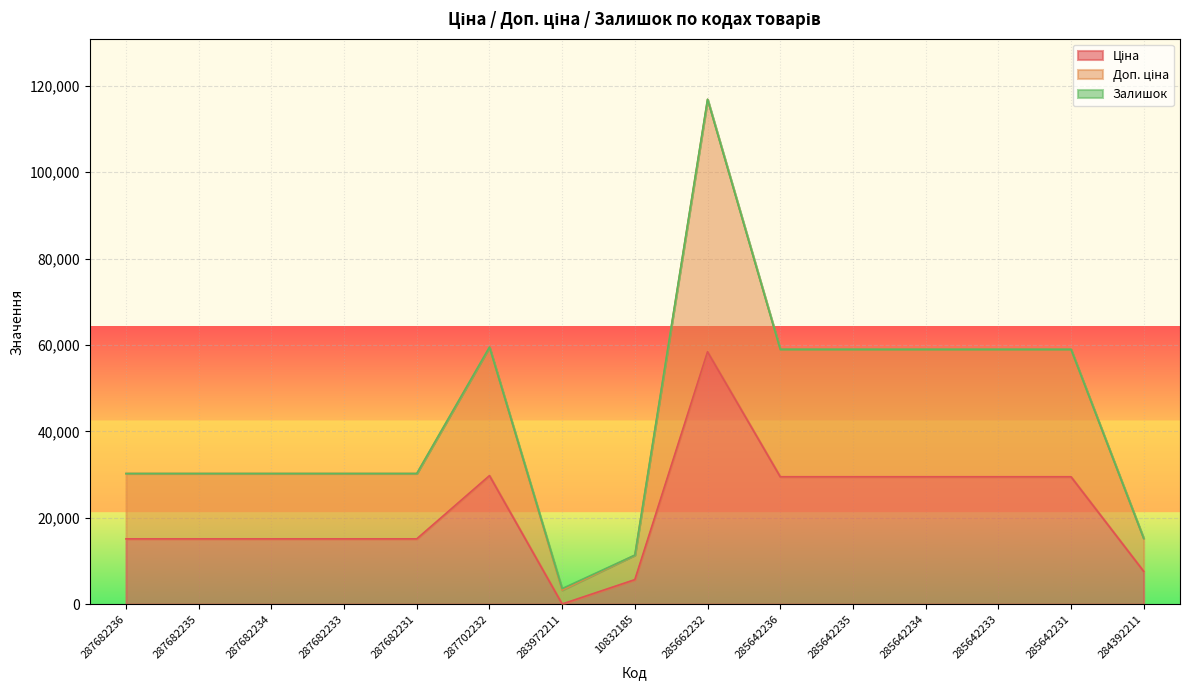

At which category is the sum across all series the highest?

285662232